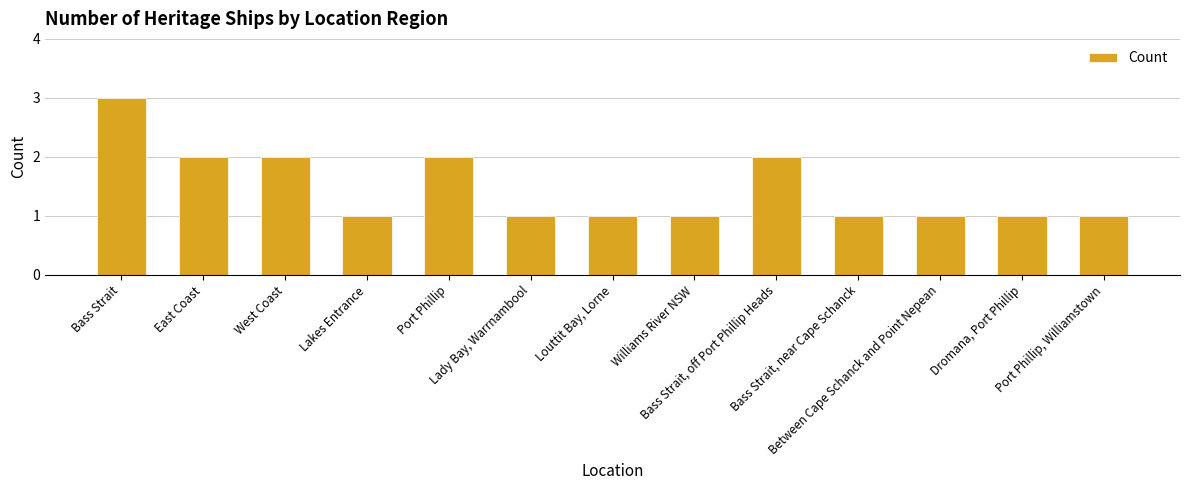

What is the value of the 6th bar from the left?

1